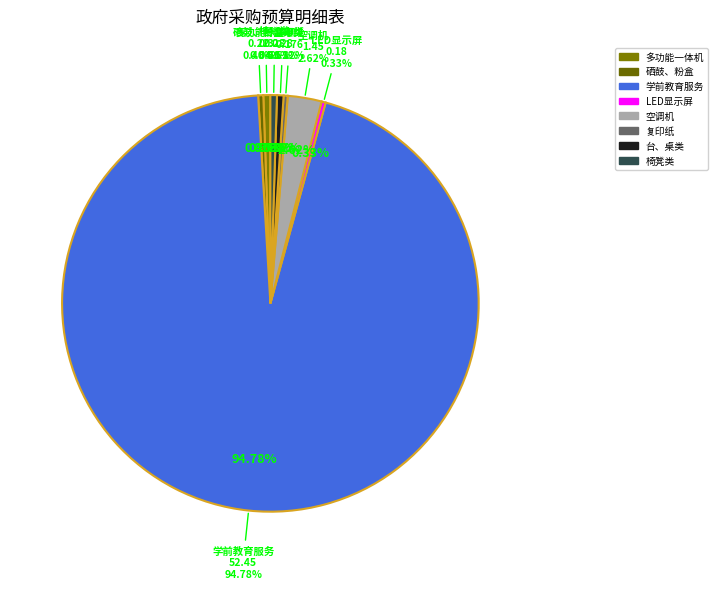

Between 多功能一体机 and 椅凳类, which is larger?

多功能一体机